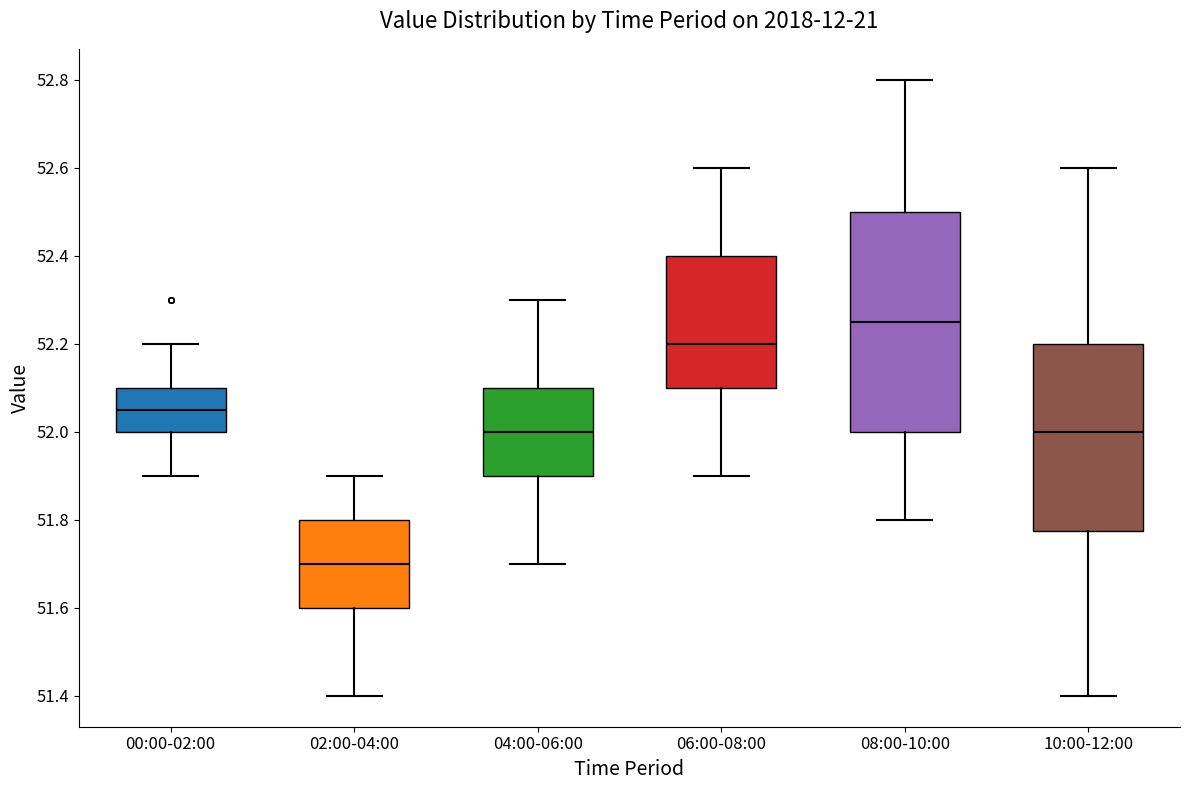

Where does the lower whisker of the box for 10:00-12:00 end on the y-axis? The values are not printed on the chart, so give them approximately, as read against the axis.

51.40